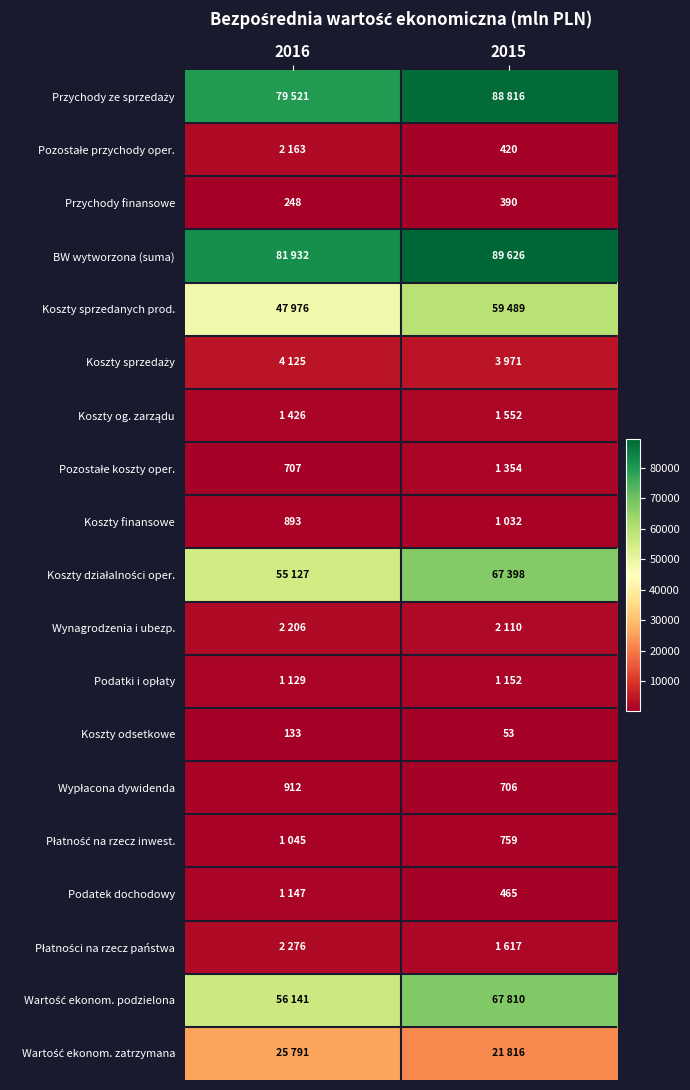

What is the sum of all Przychody finansowe values?

638